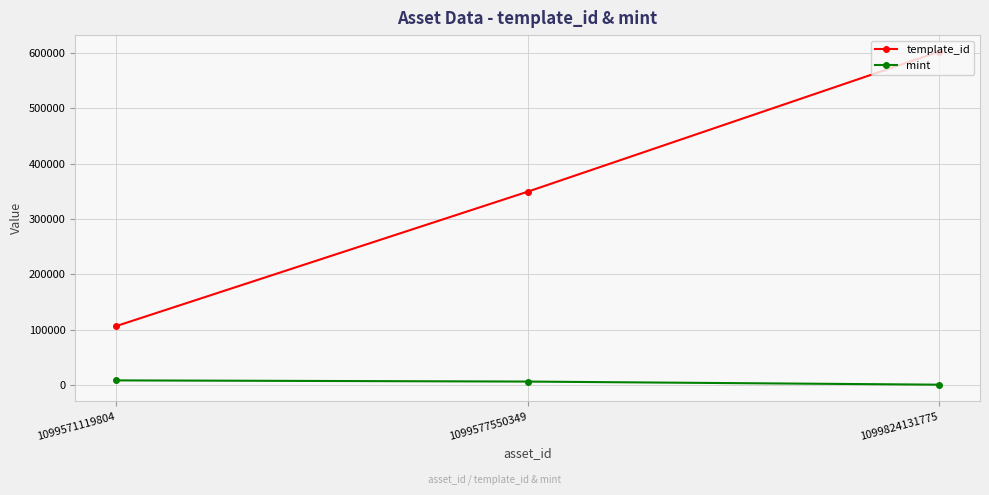

What is the difference between the maximum and minimum values in the template_id series?

495952